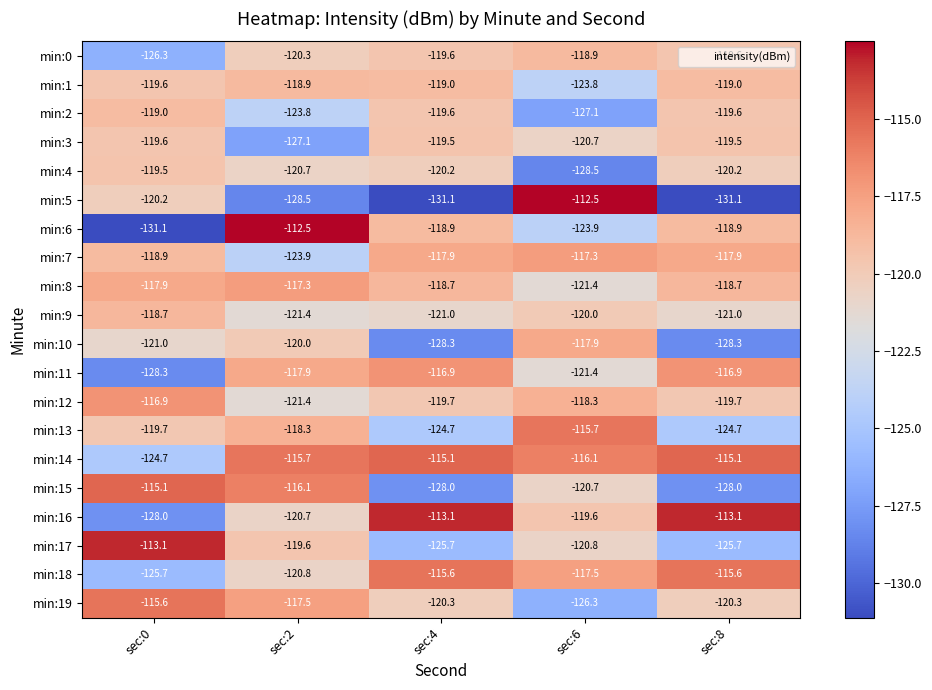

The min:14 series shows -203.1 at sec:0. True or false?

False